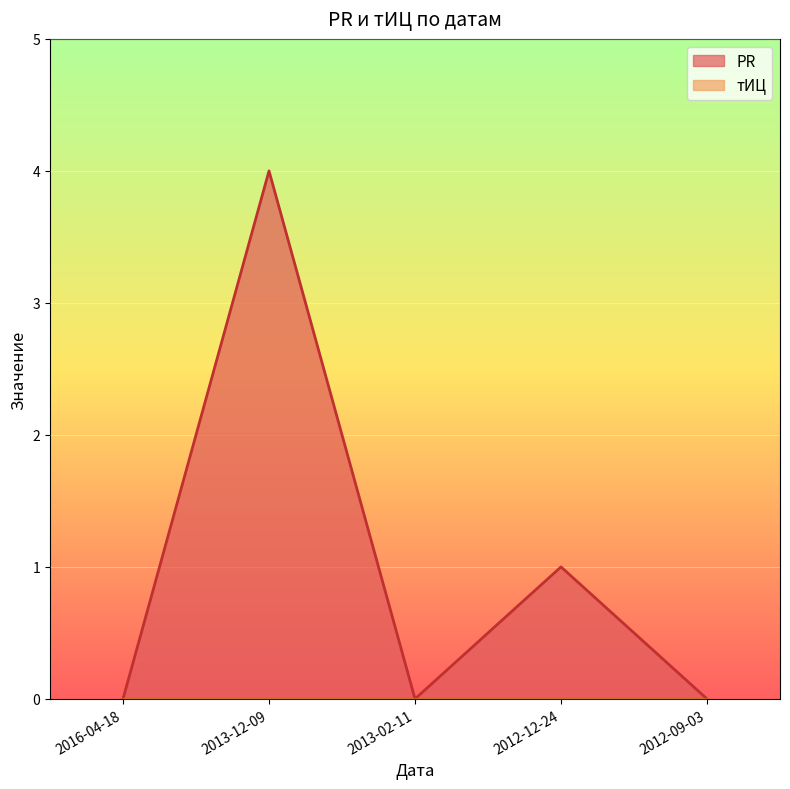

The value at 2012-12-24 is 1. True or false?

False